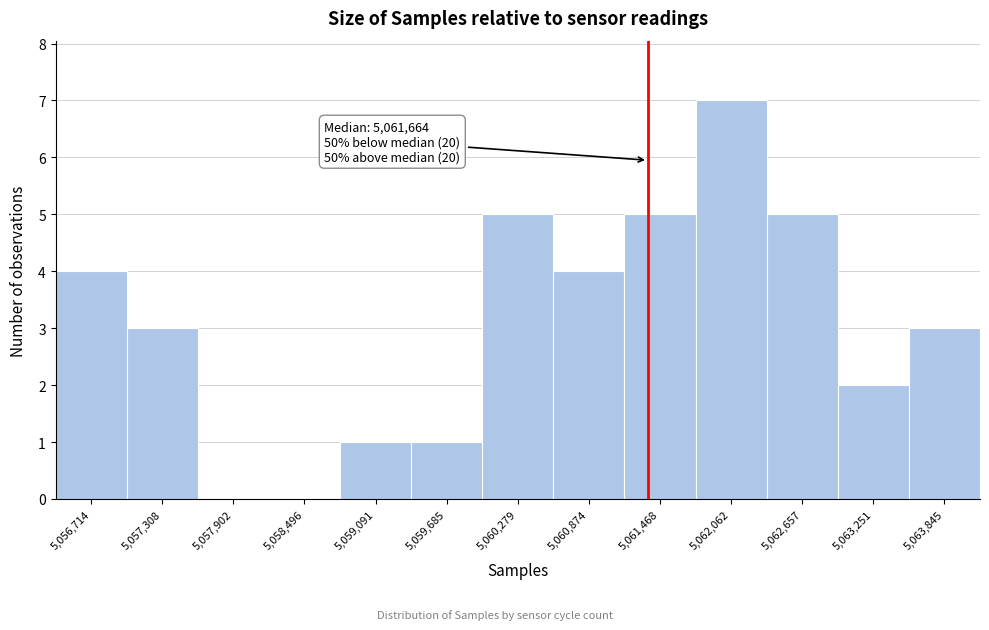

Reading left to right, extract all data points from this chart.

5,056,714=4	5,057,308=3	5,057,902=0	5,058,496=0	5,059,091=1	5,059,685=1	5,060,279=5	5,060,874=4	5,061,468=5	5,062,062=7	5,062,657=5	5,063,251=2	5,063,845=3